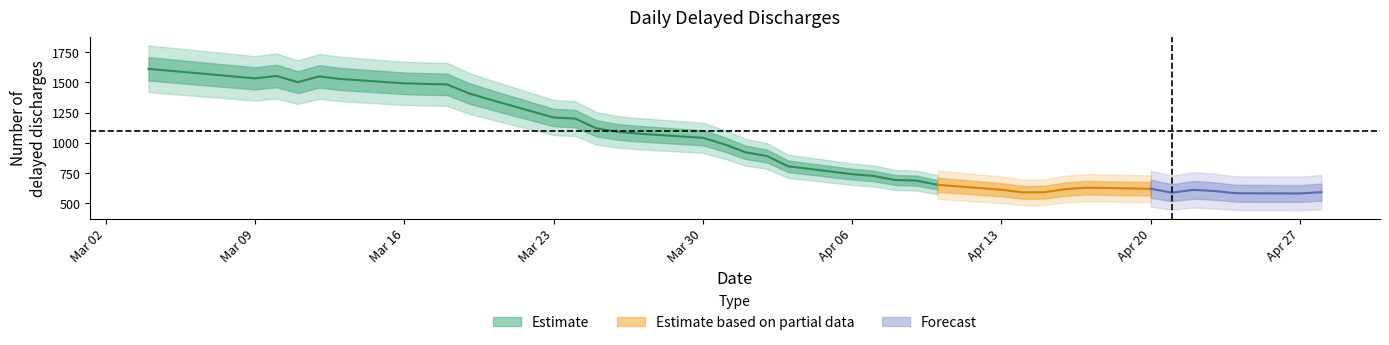

List the labels in order of value, largest first.

2020-03-04, 2020-03-10, 2020-03-12, 2020-03-09, 2020-03-13, 2020-03-11, 2020-03-16, 2020-03-17, 2020-03-18, 2020-03-19, 2020-03-20, 2020-03-23, 2020-03-24, 2020-03-25, 2020-03-26, 2020-03-27, 2020-03-30, 2020-03-31, 2020-04-01, 2020-04-02, 2020-04-03, 2020-04-06, 2020-04-07, 2020-04-08, 2020-04-09, 2020-04-10, 2020-04-17, 2020-04-20, 2020-04-16, 2020-04-13, 2020-04-22, 2020-04-23, 2020-04-15, 2020-04-28, 2020-04-14, 2020-04-21, 2020-04-24, 2020-04-27